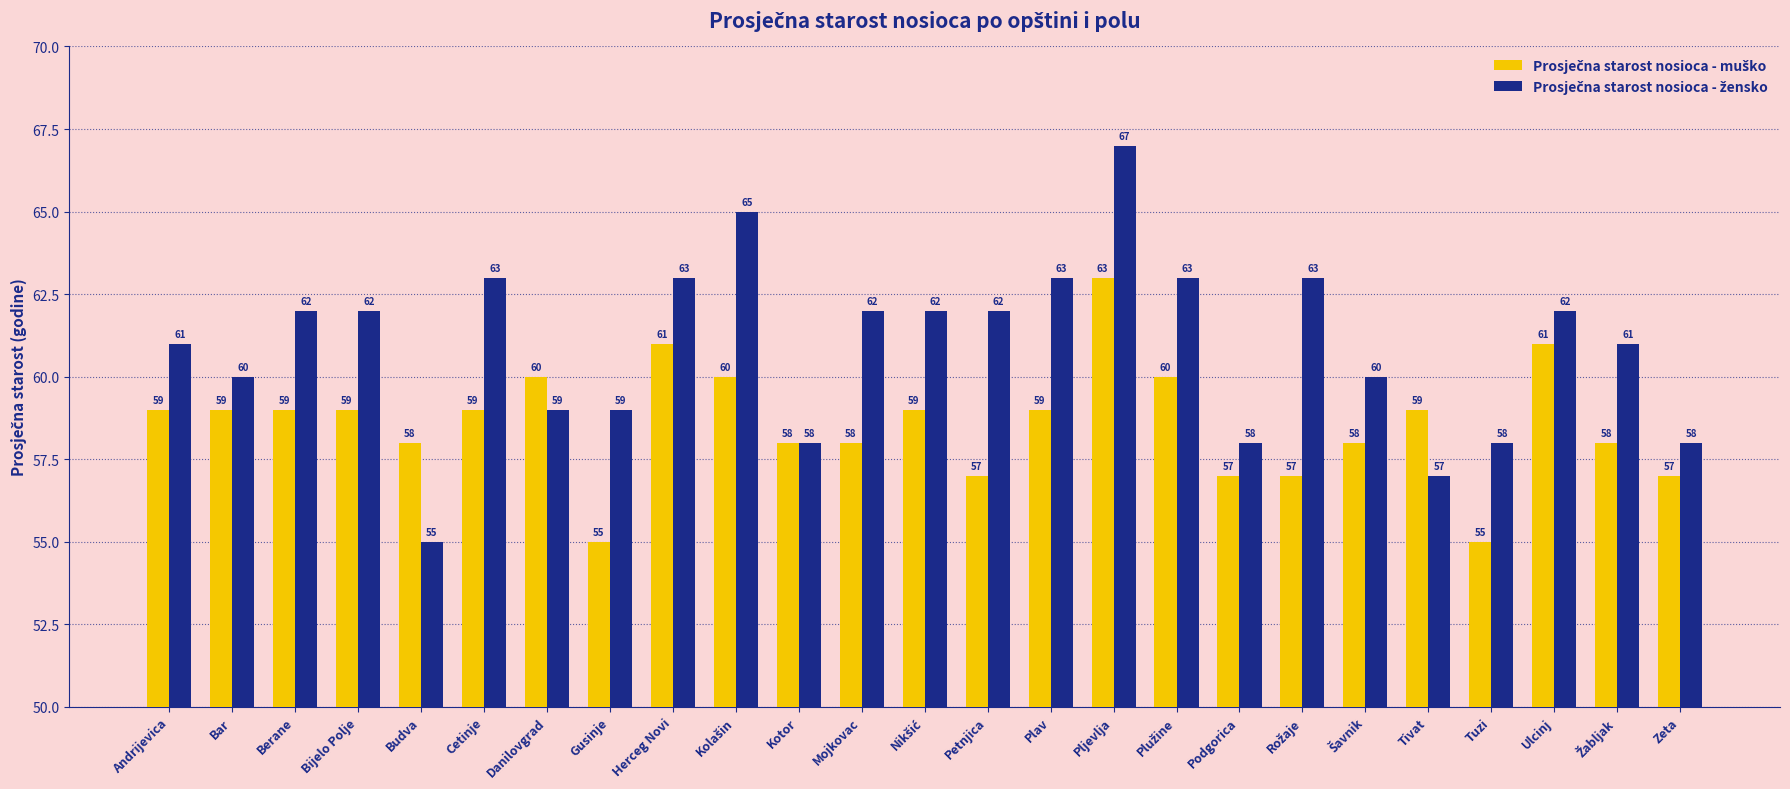

How many categories are shown in the chart?

25